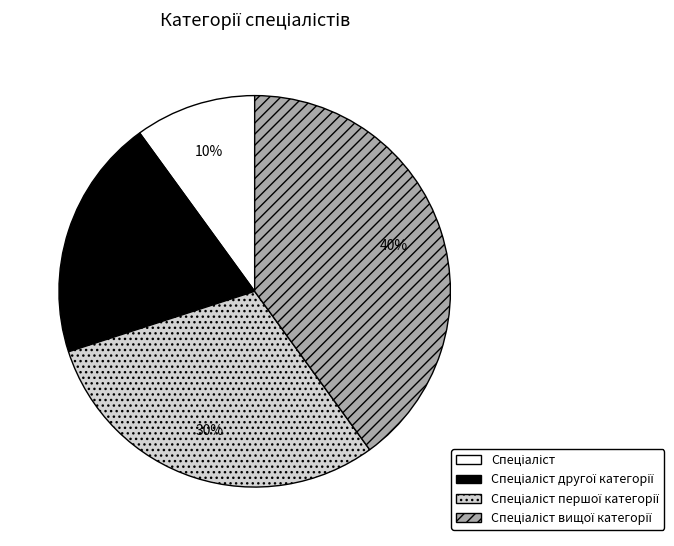

To the nearest percent, what is the average slice percentage?

25%